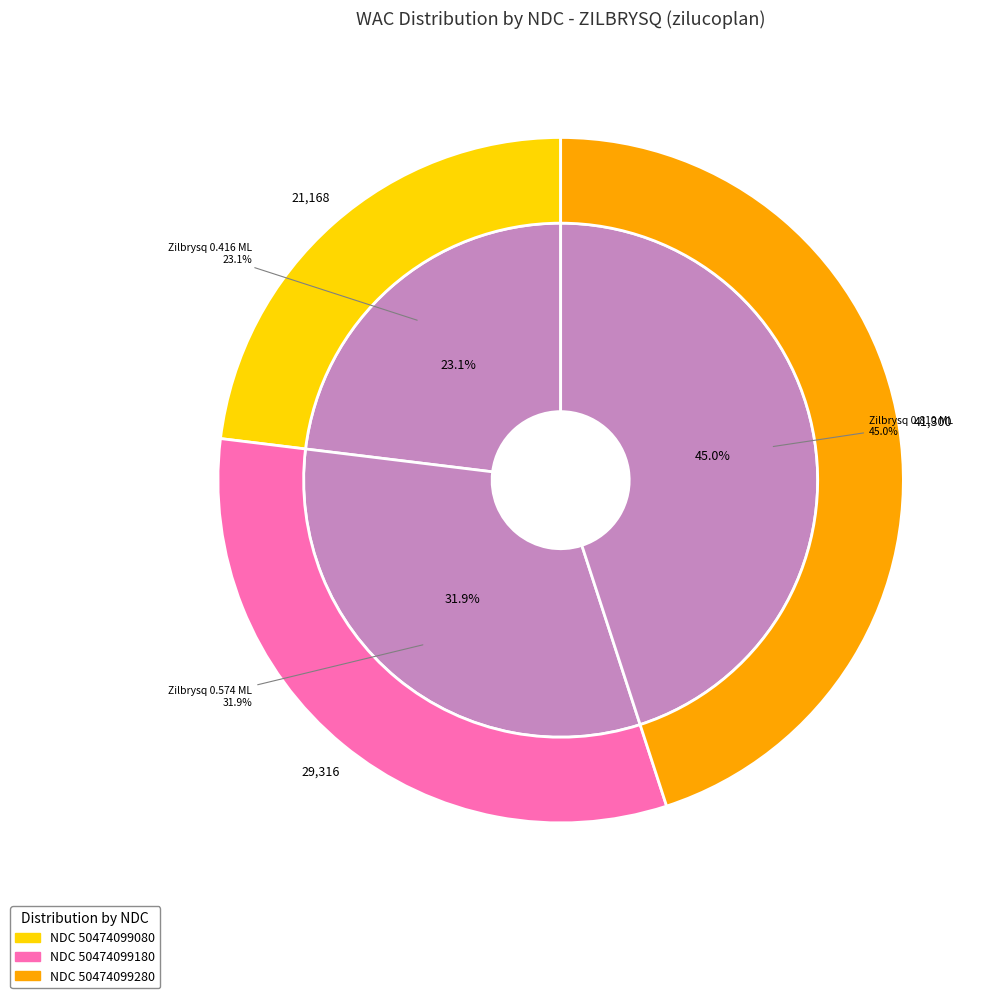

Do 50474099180 and 50474099080 together represent more than half of the pie?

Yes